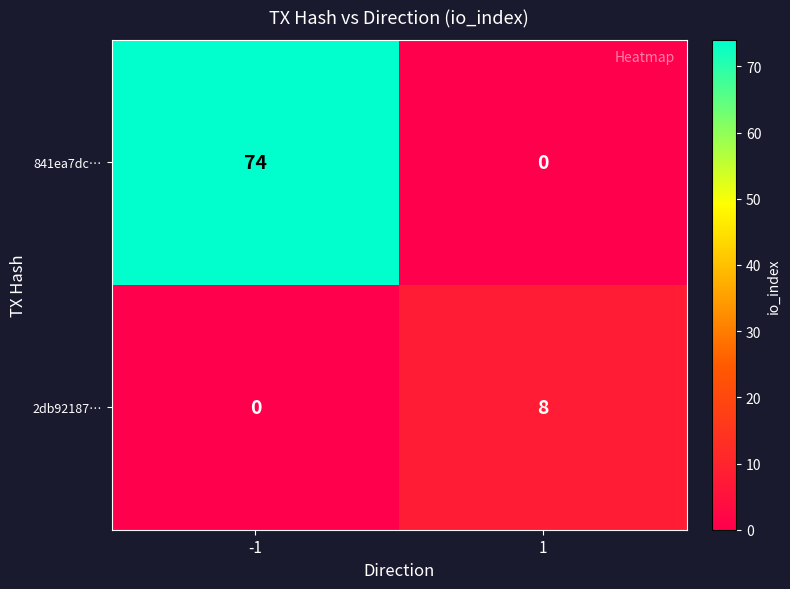

What is the highest value of the 841ea7dc… series?

74